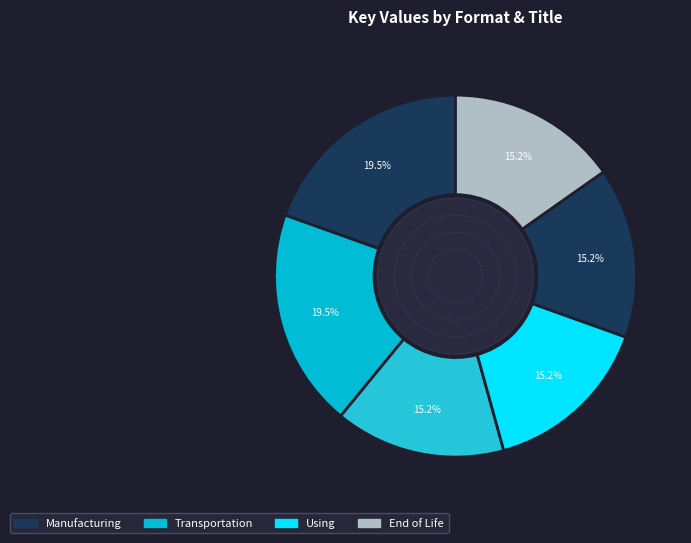

Is there any slice that represents more than half of the pie?

No